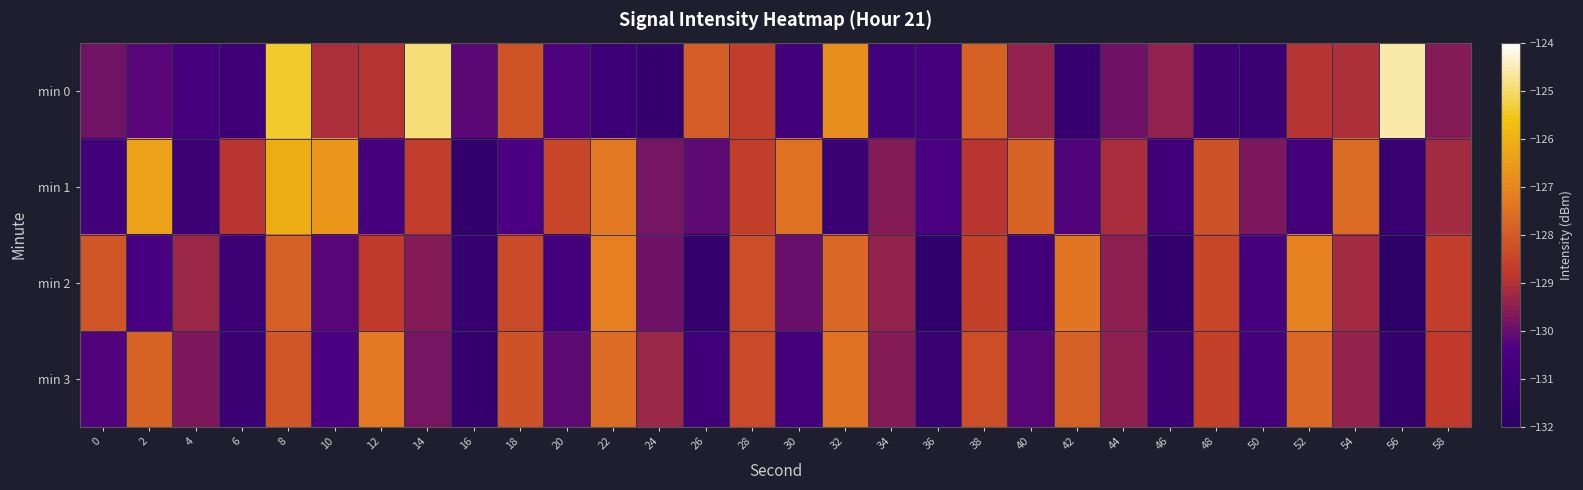

What is the total value across all series at 42?

-517.0